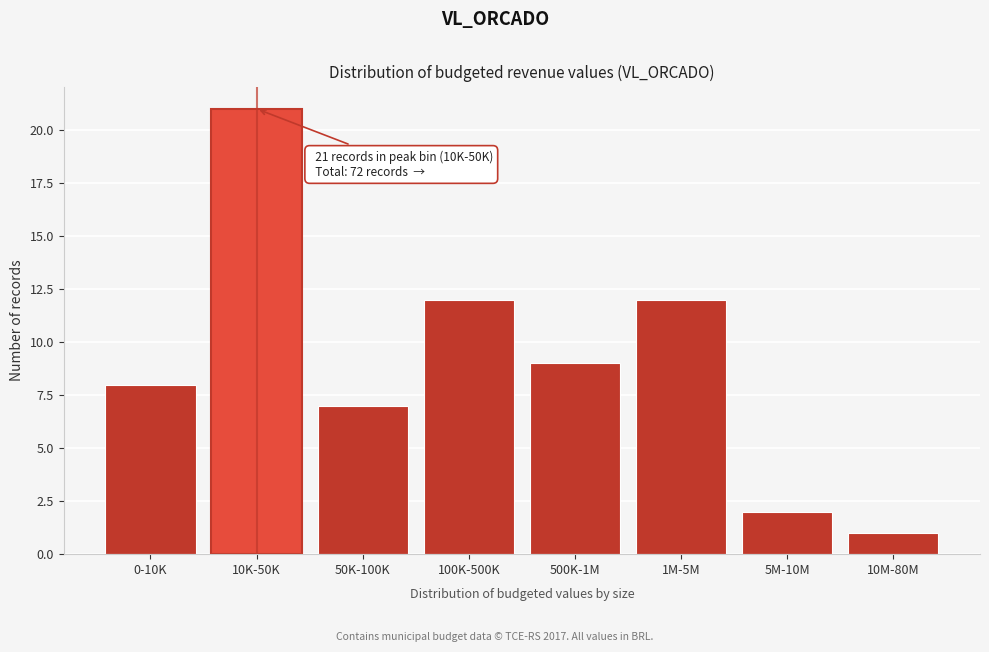

Reading left to right, list all the values displayed in this chart.

8	21	7	12	9	12	2	1